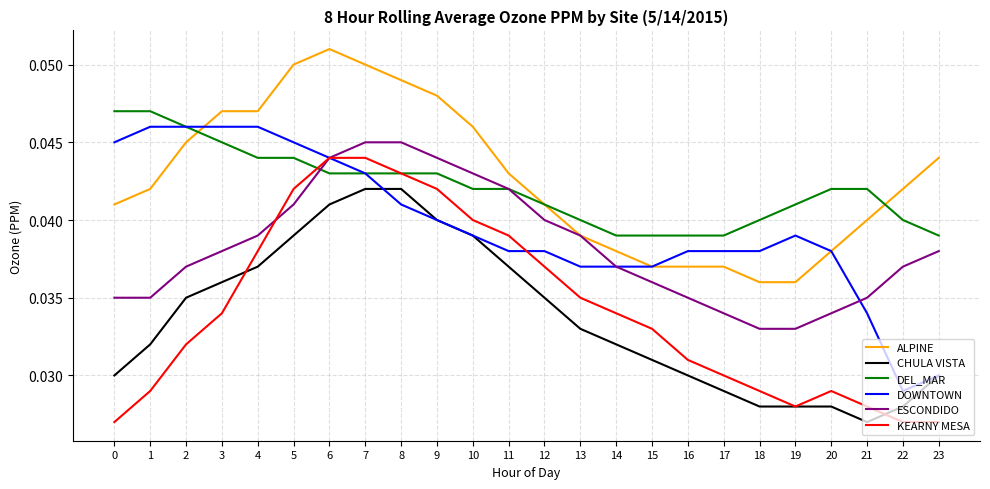

The ALPINE series shows 0.1 at 3. True or false?

False